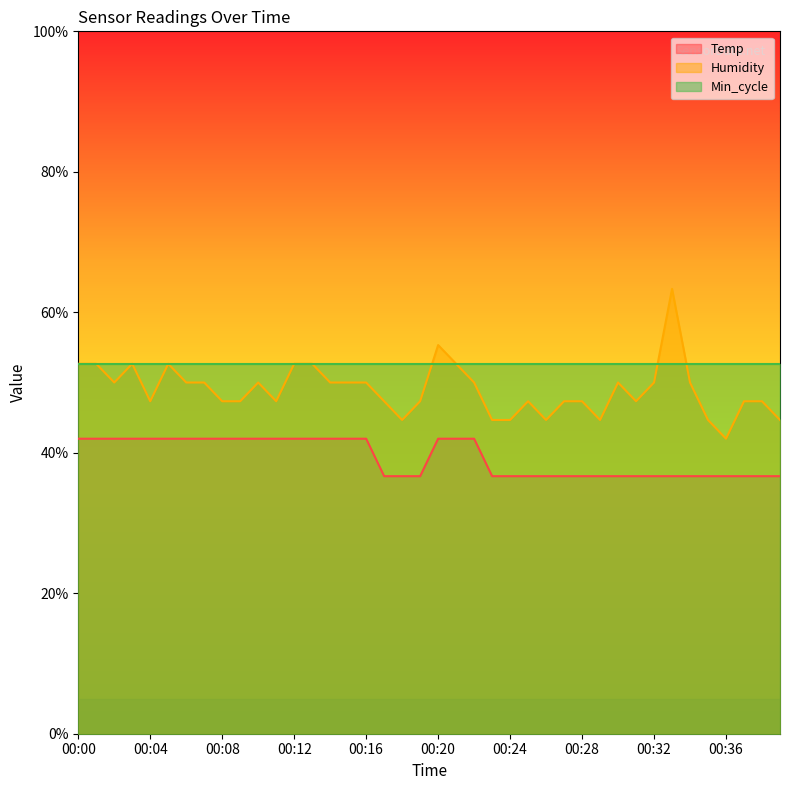

List the series in order of their overall mean, highest first.

Min_cycle, Humidity, Temp